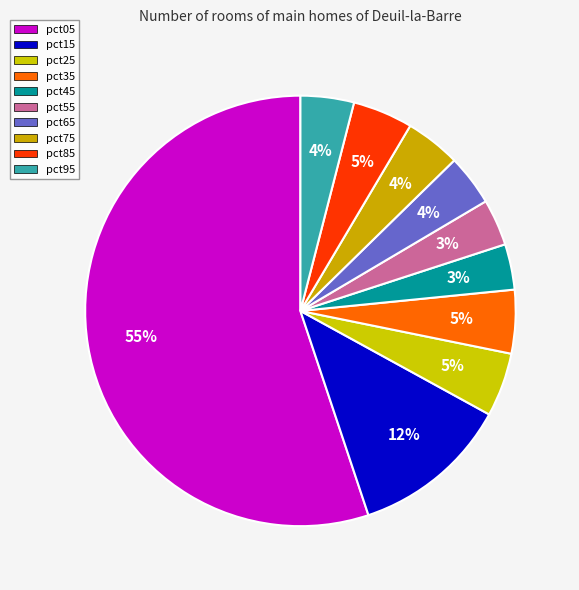

Count the number of slices in the pie.

10